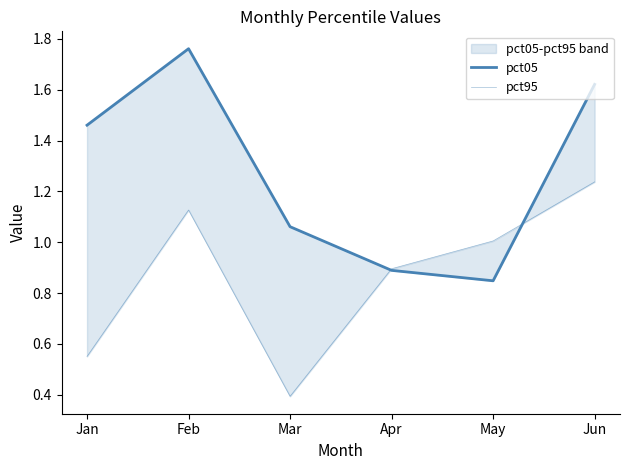

What is the value of the pct05 point at the 1st from the left?

1.5